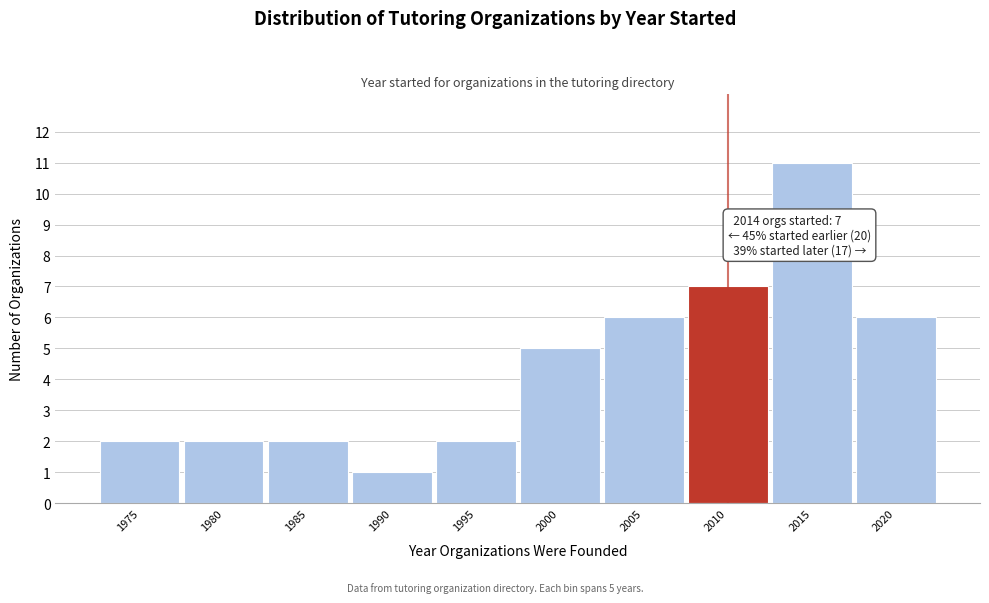

Reading left to right, list all the values displayed in this chart.

1975=2	1980=2	1985=2	1990=1	1995=2	2000=5	2005=6	2010=7	2015=11	2020=6